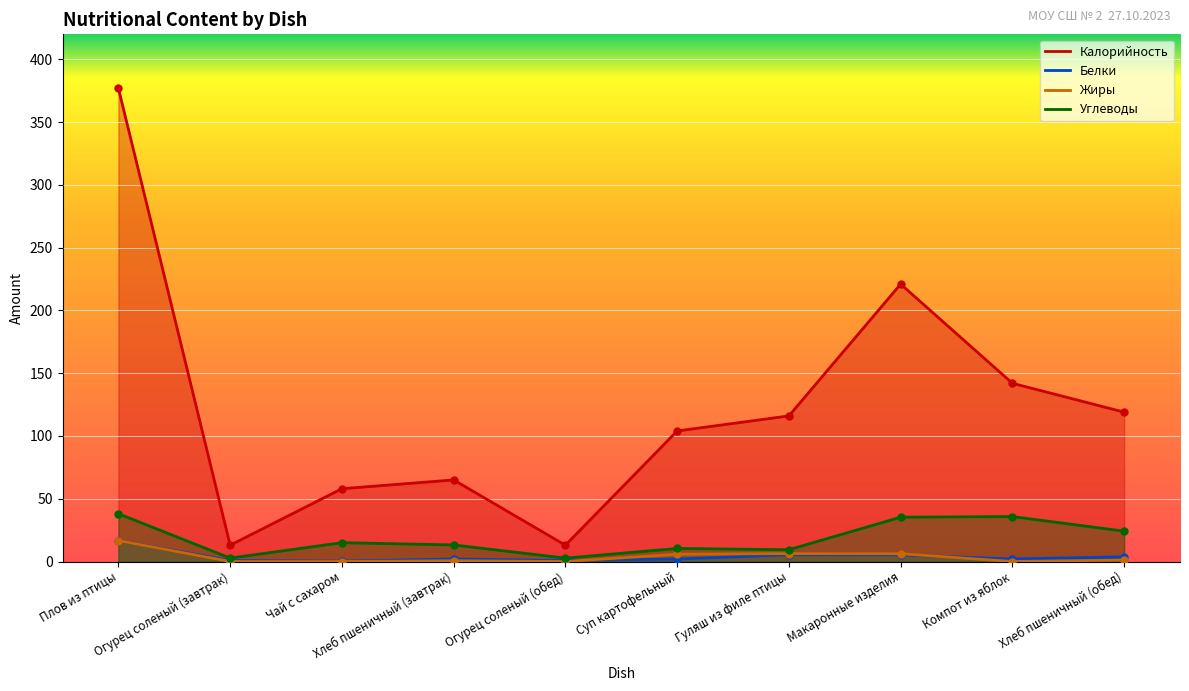

At which category does Калорийность reach its first local peak?

Хлеб пшеничный (завтрак)